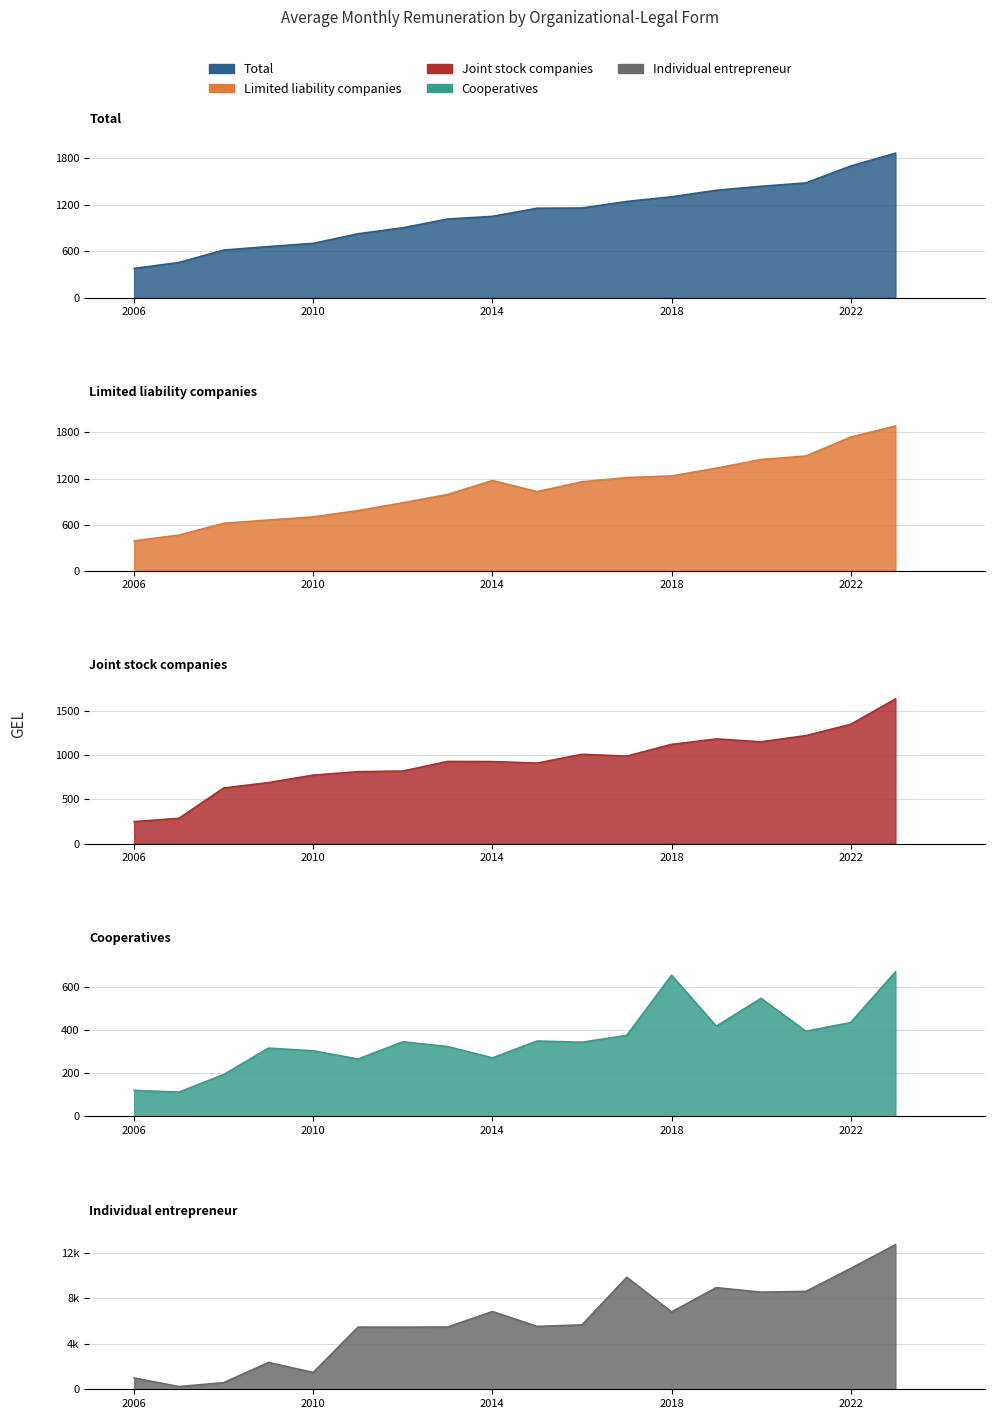

Reading left to right, transcribe all the data shown in this chart.

Total: 2006=377.3	2007=453.9	2008=614.2	2009=659.0	2010=700.6	2011=824.1	2012=901.3	2013=1014.3	2014=1048.4	2015=1153.2	2016=1156.0	2017=1240.3	2018=1300.3	2019=1384.7	2020=1435.7	2021=1479.3	2022=1697.0	2023=1862.3
Limited liability companies: 2006=387.8	2007=463.2	2008=616.6	2009=658.9	2010=700.4	2011=782.0	2012=884.2	2013=992.3	2014=1174.1	2015=1029.2	2016=1158.1	2017=1212.0	2018=1233.5	2019=1335.0	2020=1448.4	2021=1493.5	2022=1740.2	2023=1883.6
Joint stock companies: 2006=246.9	2007=284.2	2008=626.1	2009=687.2	2010=771.5	2011=810.0	2012=817.7	2013=925.8	2014=924.0	2015=907.1	2016=1006.5	2017=985.8	2018=1118.2	2019=1179.7	2020=1147.4	2021=1217.1	2022=1344.2	2023=1630.5
Cooperatives: 2006=120.1	2007=112.2	2008=193.3	2009=315.4	2010=303.1	2011=265.0	2012=344.7	2013=322.7	2014=270.4	2015=348.3	2016=342.7	2017=374.4	2018=652.4	2019=416.9	2020=545.5	2021=393.4	2022=433.7	2023=667.9
Individual entrepreneur: 2006=993.7	2007=237.3	2008=584.5	2009=2358.3	2010=1481.7	2011=5466.6	2012=5460.0	2013=5477.0	2014=6834.6	2015=5529.0	2016=5662.7	2017=9849.2	2018=6799.3	2019=8938.6	2020=8539.5	2021=8607.9	2022=10625.3	2023=12709.7